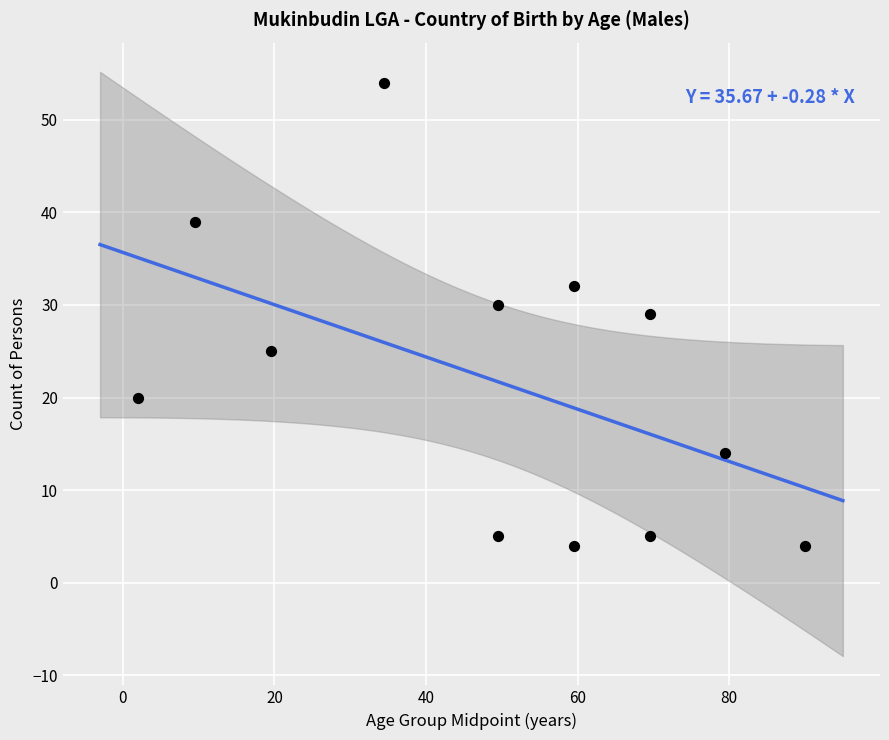

What is the average Y value?

22